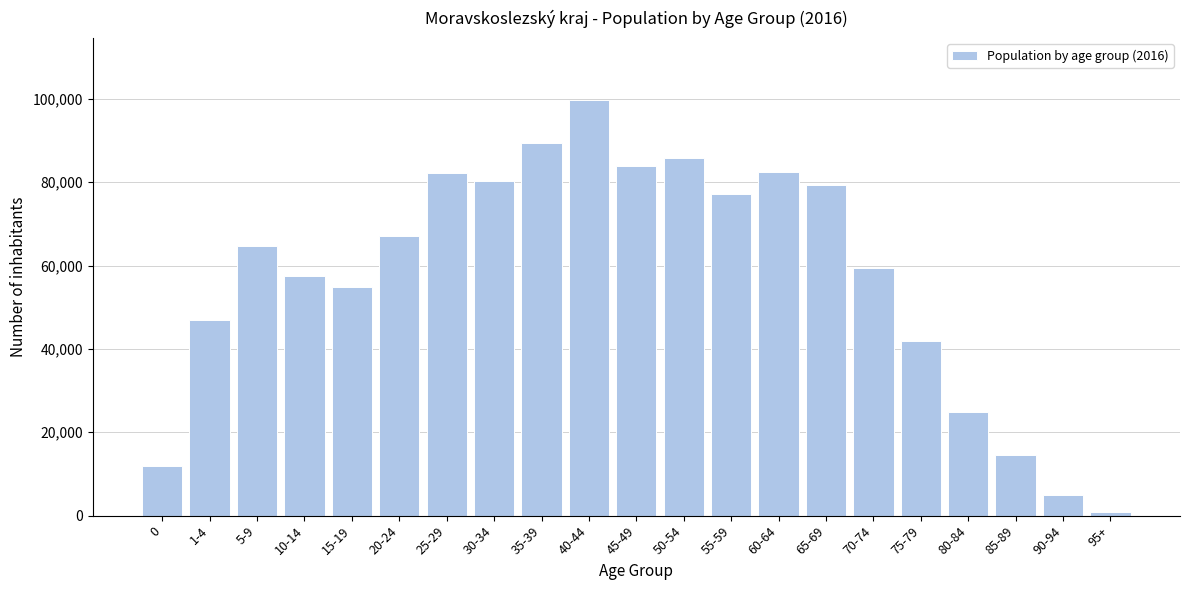

What is the label of the 11th bar from the right?

45-49